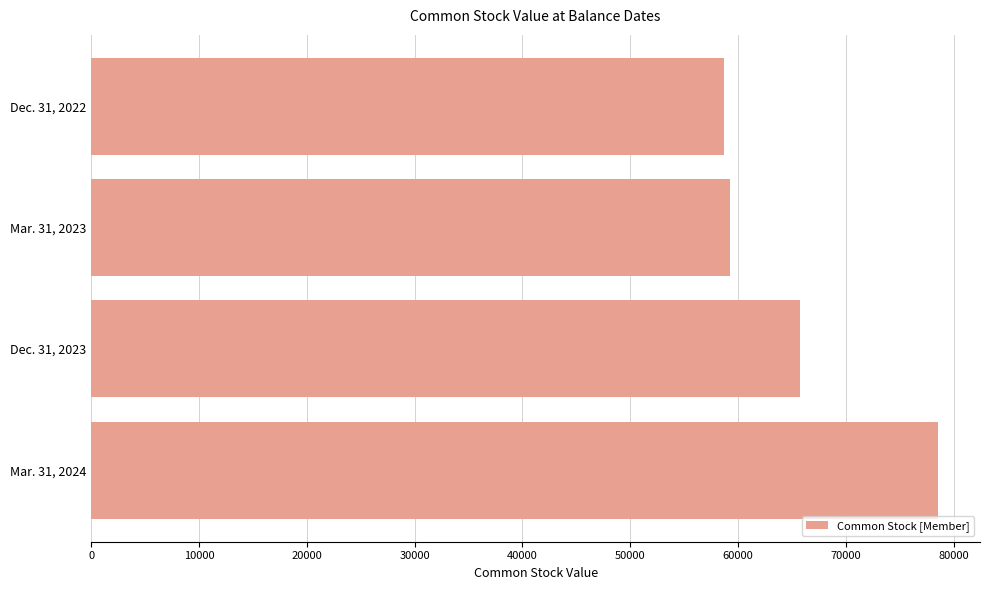

Rank the categories by value from highest to lowest.

Mar. 31, 2024, Dec. 31, 2023, Mar. 31, 2023, Dec. 31, 2022